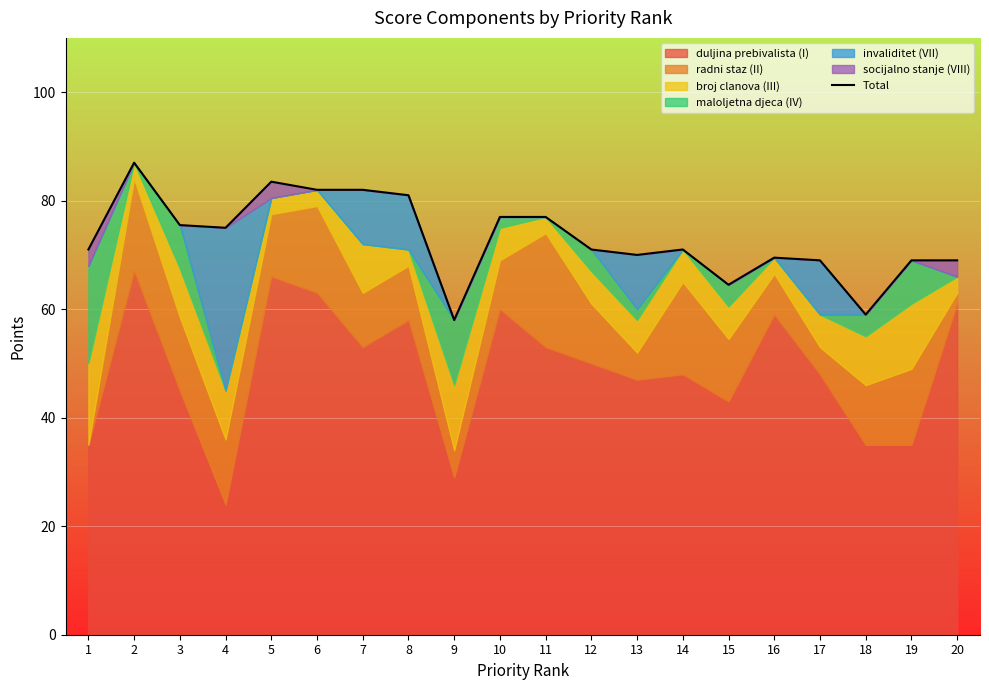

Is it true that the value at 5 is 33.4?

False